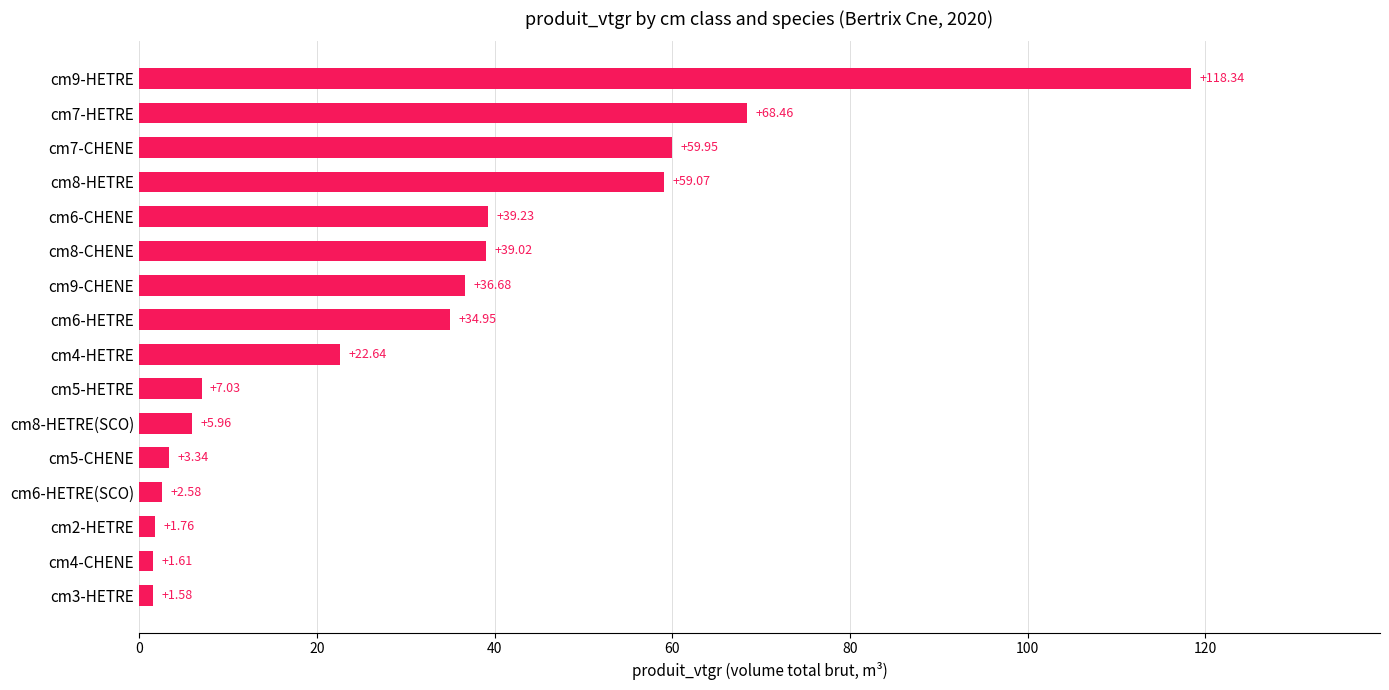

At which label is the value closest to 59?

cm8-HETRE